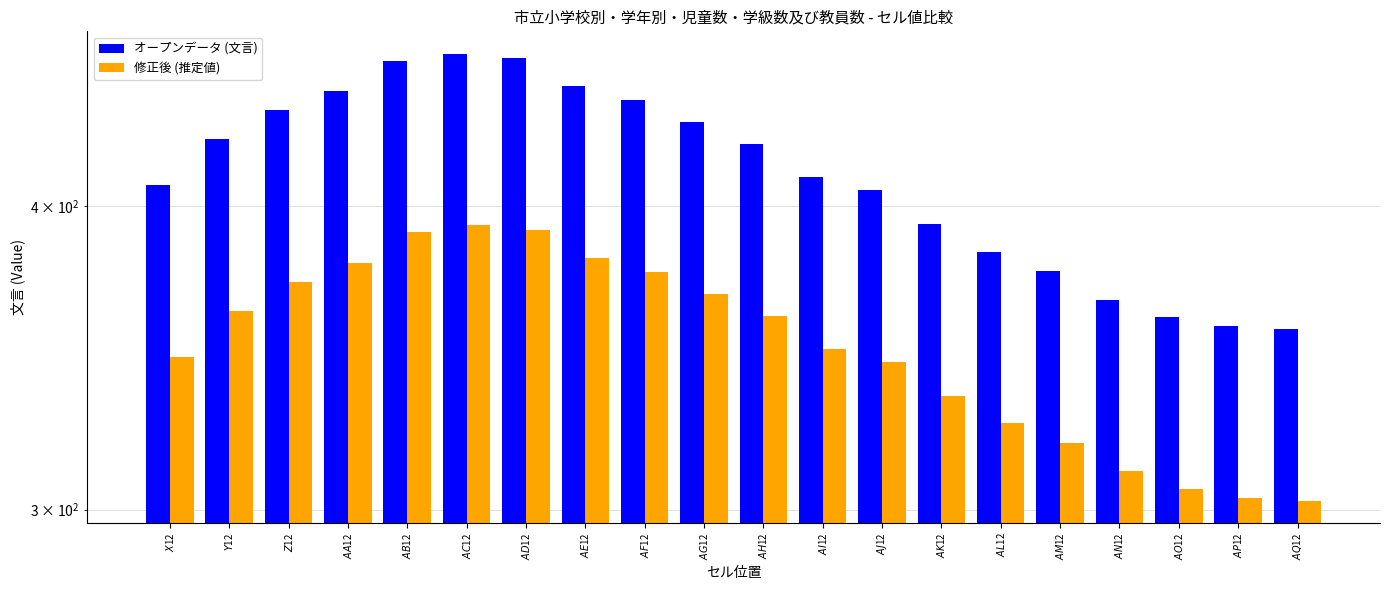

The value of オープンデータ (文言) at $AF$12 is 442.0. True or false?

True